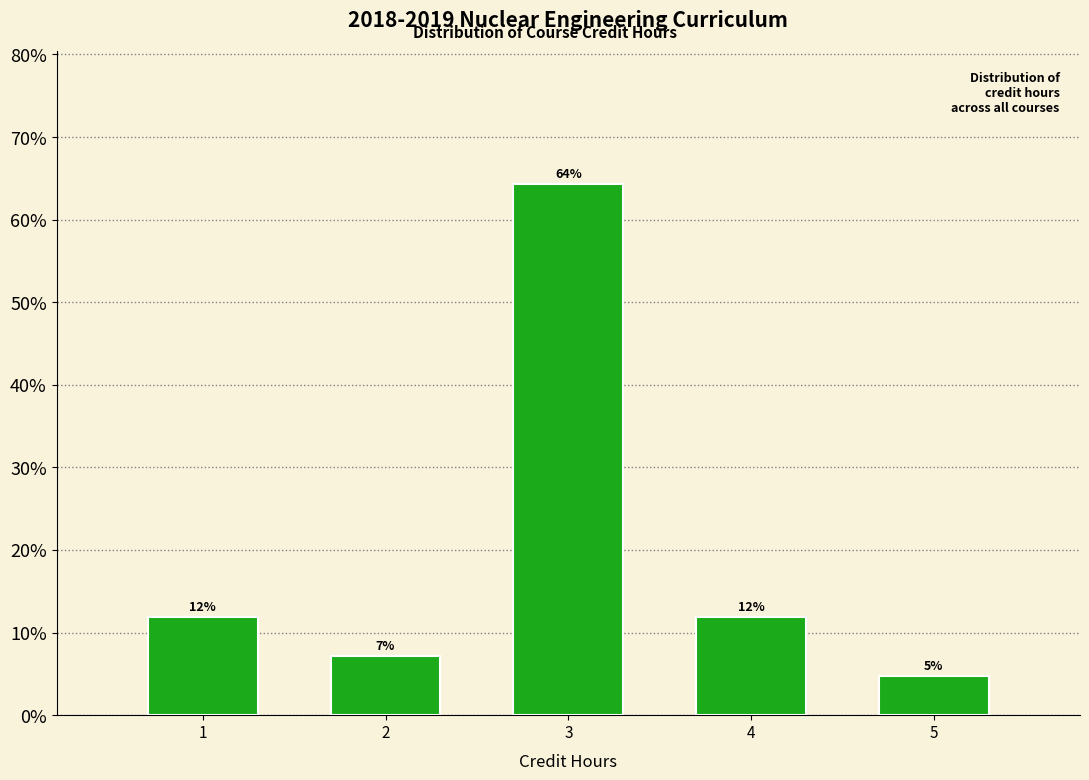

Does the chart contain any negative values?

No